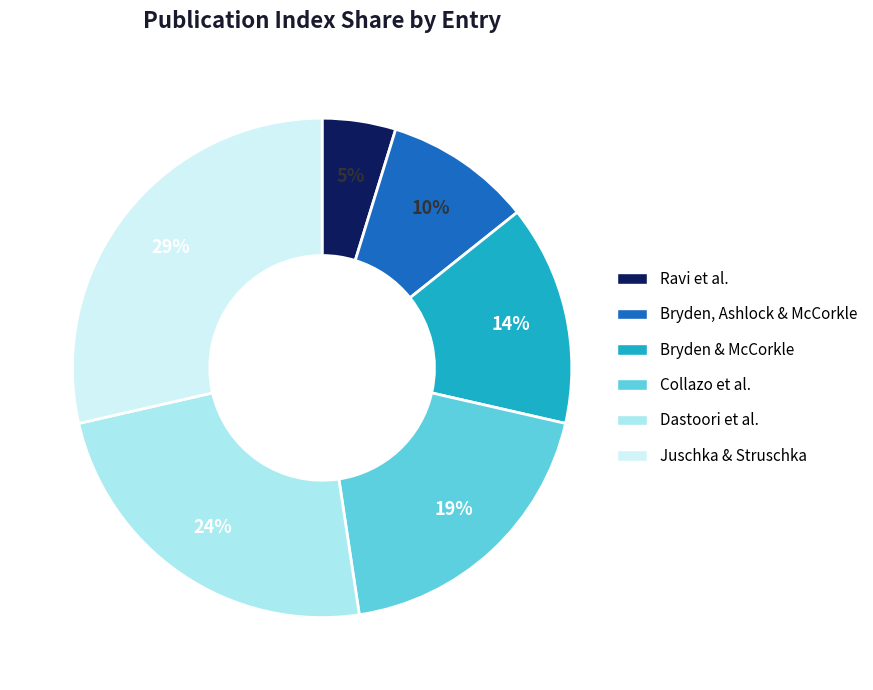

Rank the categories by value from highest to lowest.

Juschka & Struschka, Dastoori et al., Collazo et al., Bryden & McCorkle, Bryden, Ashlock & McCorkle, Ravi et al.